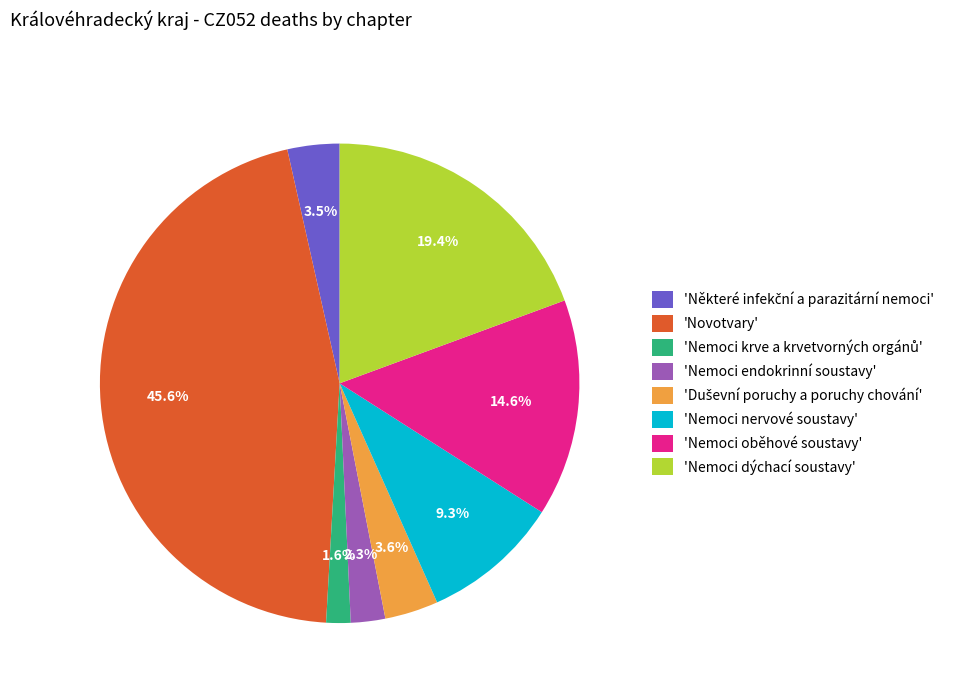

What is the largest slice in the pie chart?

'Novotvary'